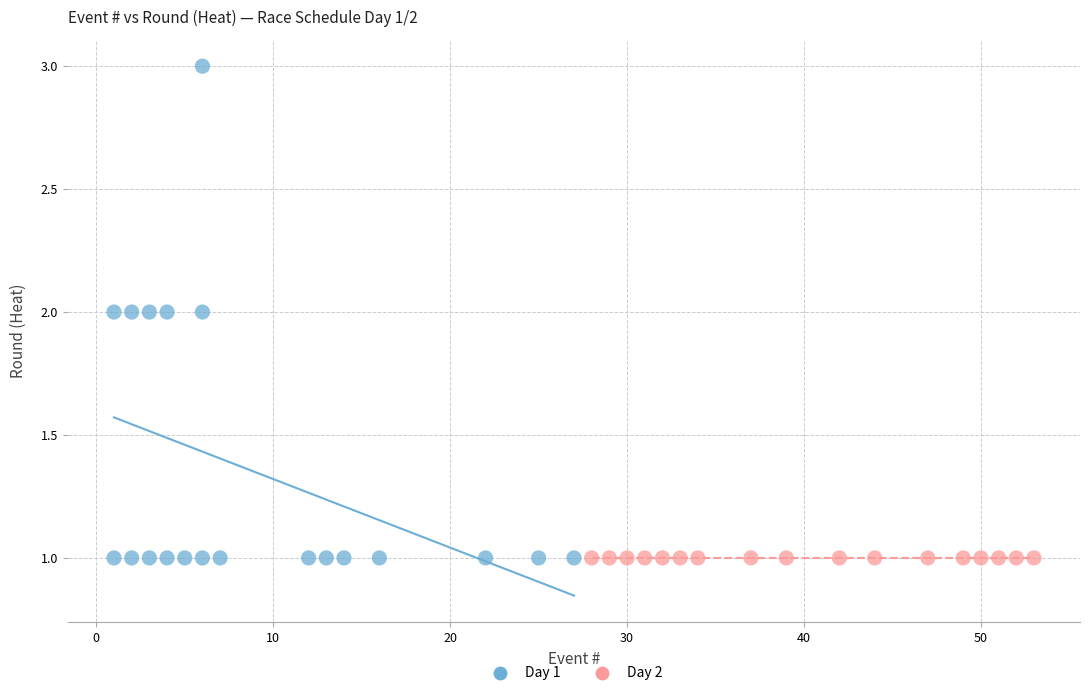

Which series reaches the maximum Y coordinate?

Day 1